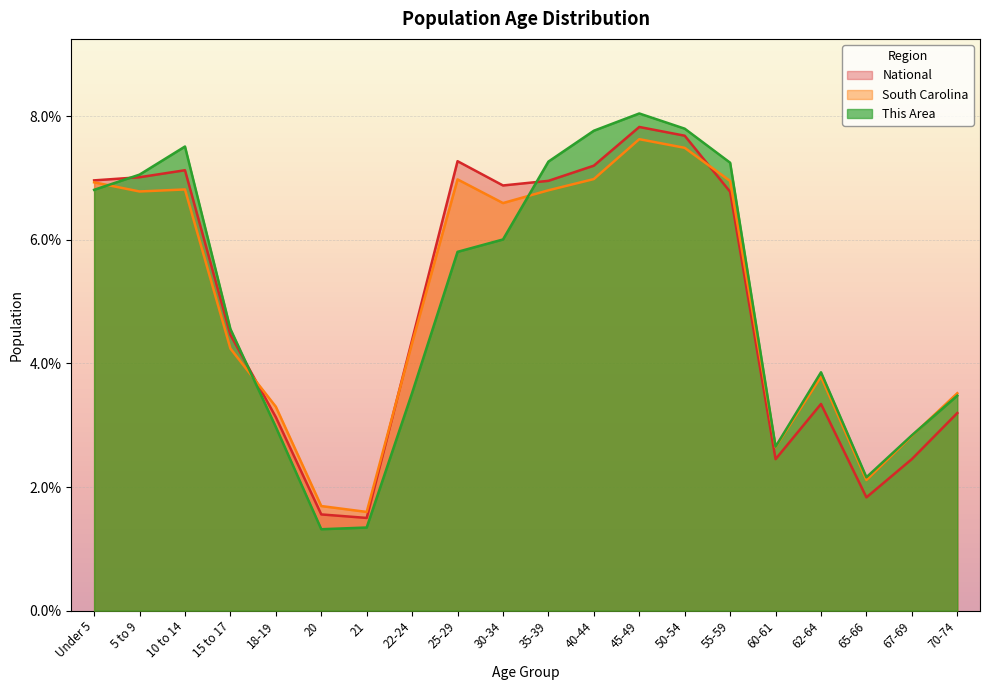

What are all the series names shown in the legend?

National, South Carolina, This Area